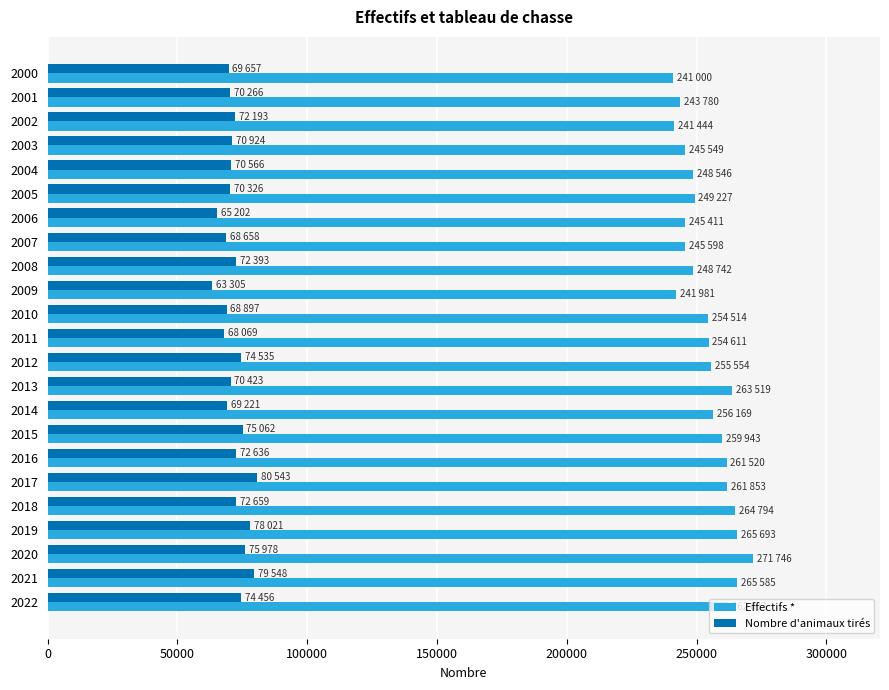

At how many categories does at least one series exceed 159226?

23